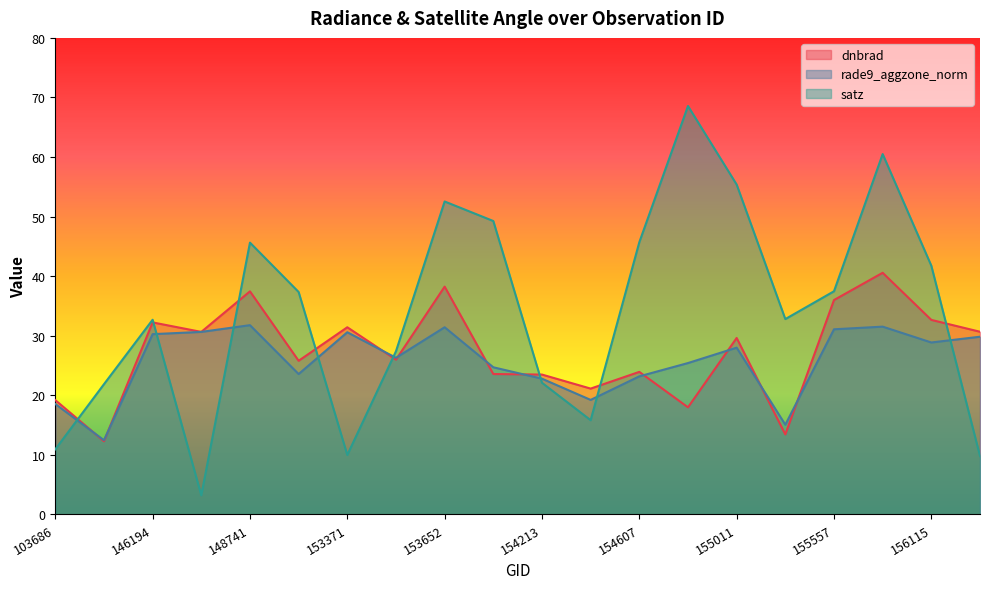

What is the minimum value shown in the chart?

3.2